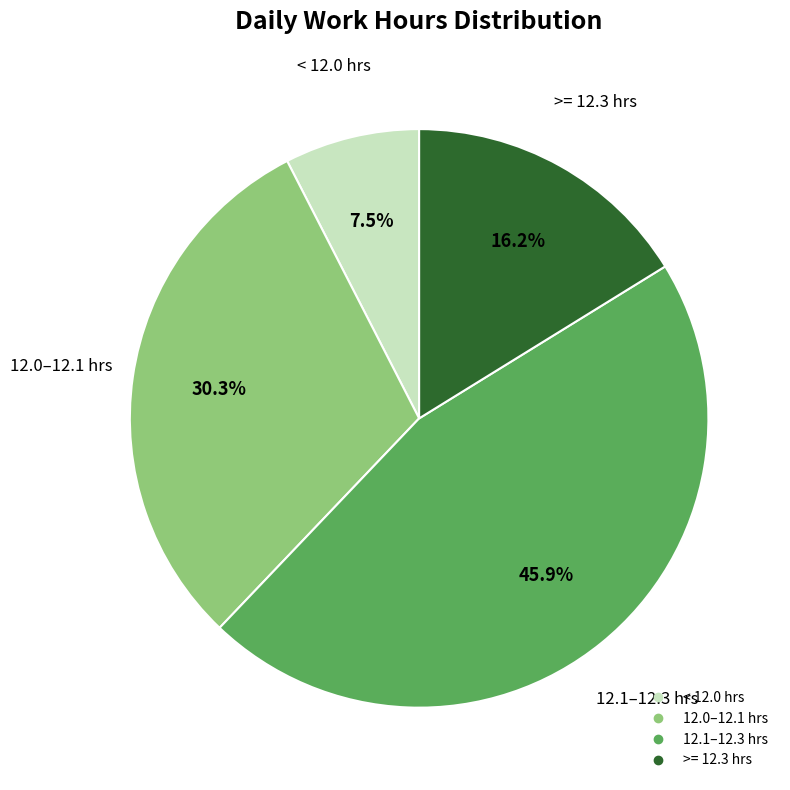

Does any single category account for the majority?

No